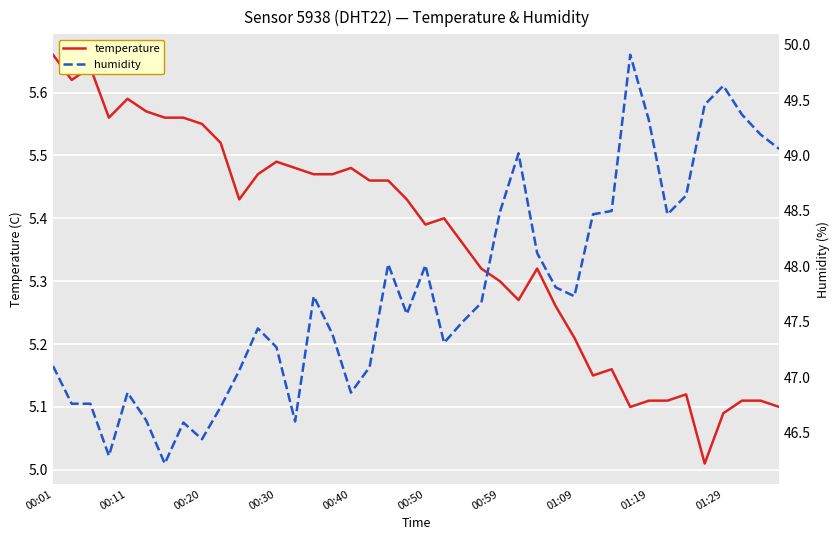

Reading left to right, extract all data points from this chart.

temperature: 5.7	5.6	5.6	5.6	5.6	5.6	5.6	5.6	5.5	5.5	5.4	5.5	5.5	5.5	5.5	5.5	5.5	5.5	5.5	5.4	5.4	5.4	5.4	5.3	5.3	5.3	5.3	5.3	5.2	5.2	5.2	5.1	5.1	5.1	5.1	5.0	5.1	5.1	5.1	5.1
humidity: 47.1	46.8	46.8	46.3	46.9	46.6	46.2	46.6	46.4	46.7	47.1	47.4	47.3	46.6	47.7	47.4	46.9	47.1	48.0	47.6	48.0	47.3	47.5	47.7	48.5	49.0	48.1	47.8	47.7	48.5	48.5	49.9	49.3	48.5	48.6	49.5	49.6	49.4	49.2	49.1